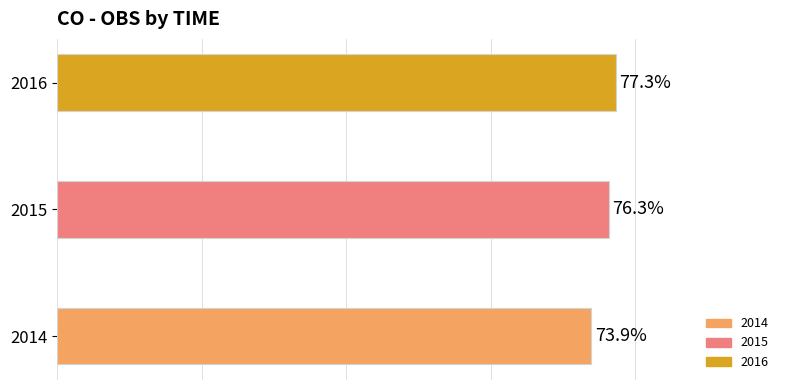

List the labels in order of value, smallest first.

2014, 2015, 2016